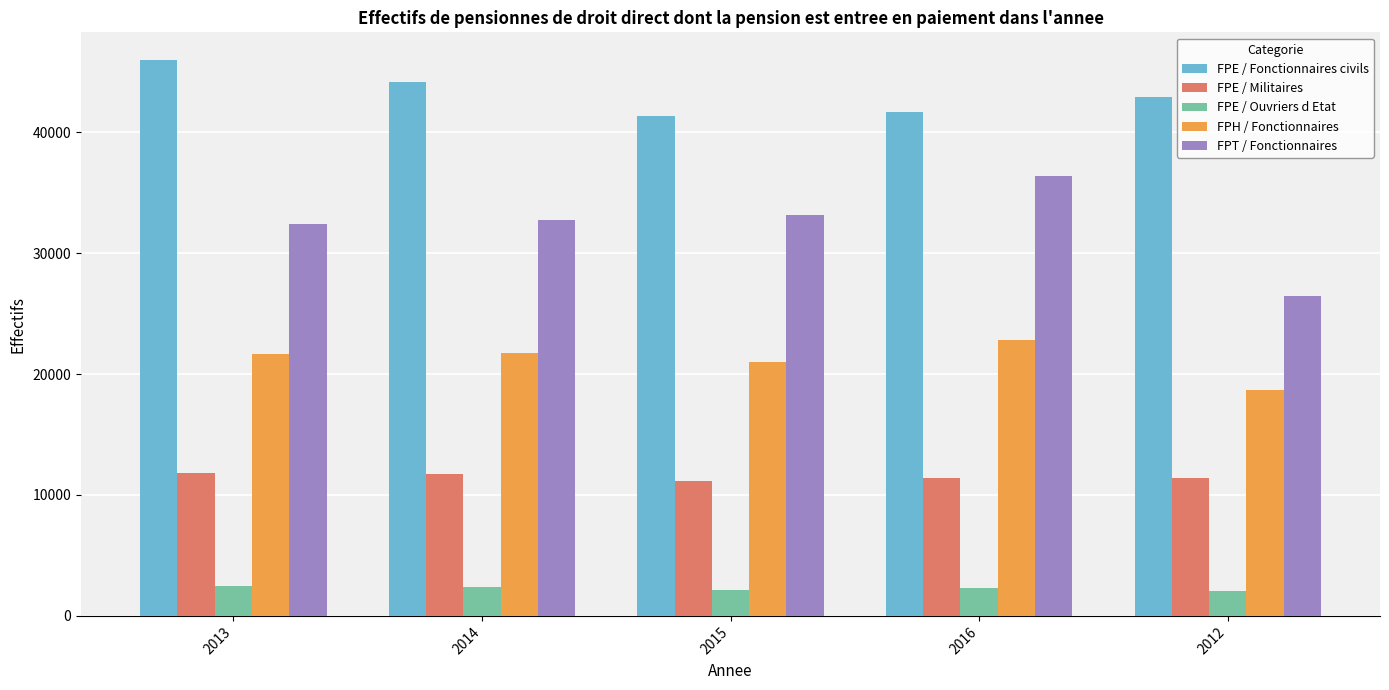

What is the value of the FPH / Fonctionnaires bar at the 4th from the left?

22848